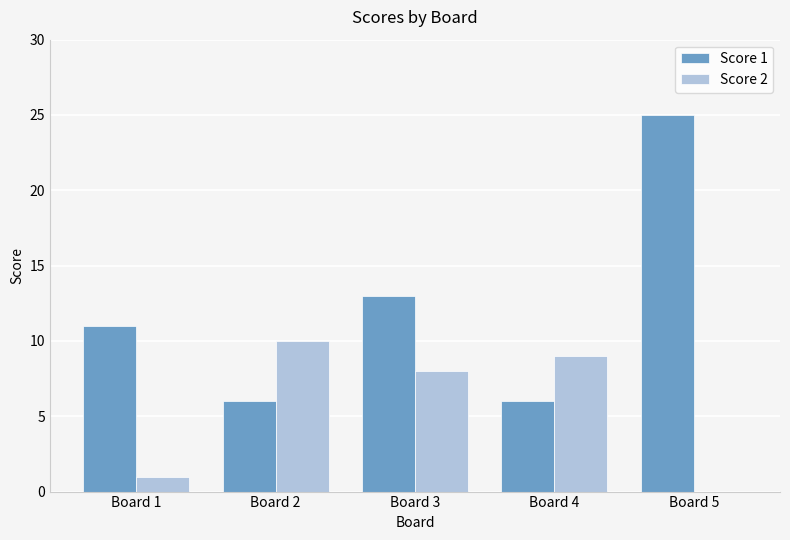

The Score 2 series shows 9 at Board 4. True or false?

True